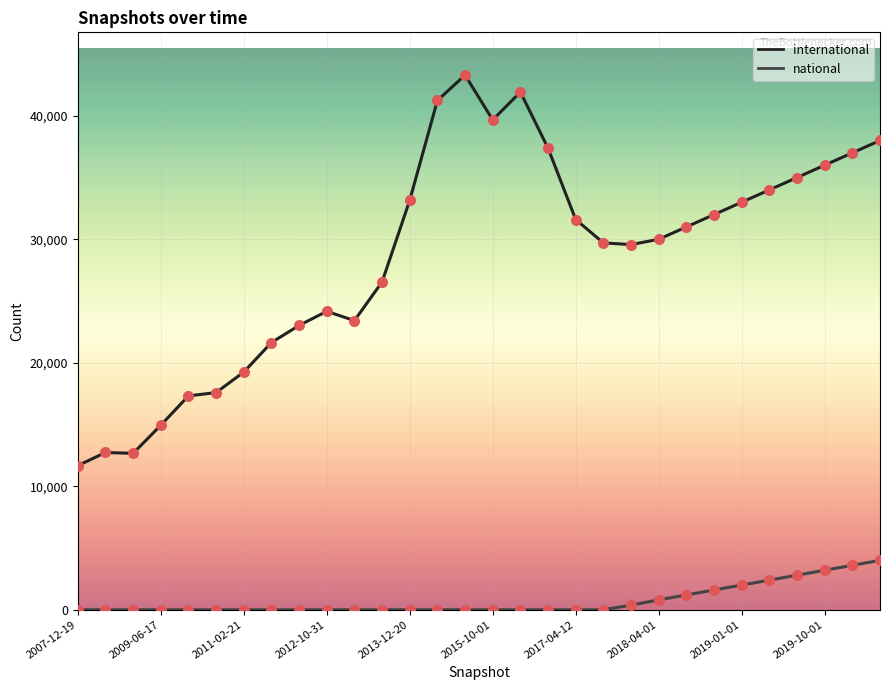

True or false: international and national cross at least once.

False